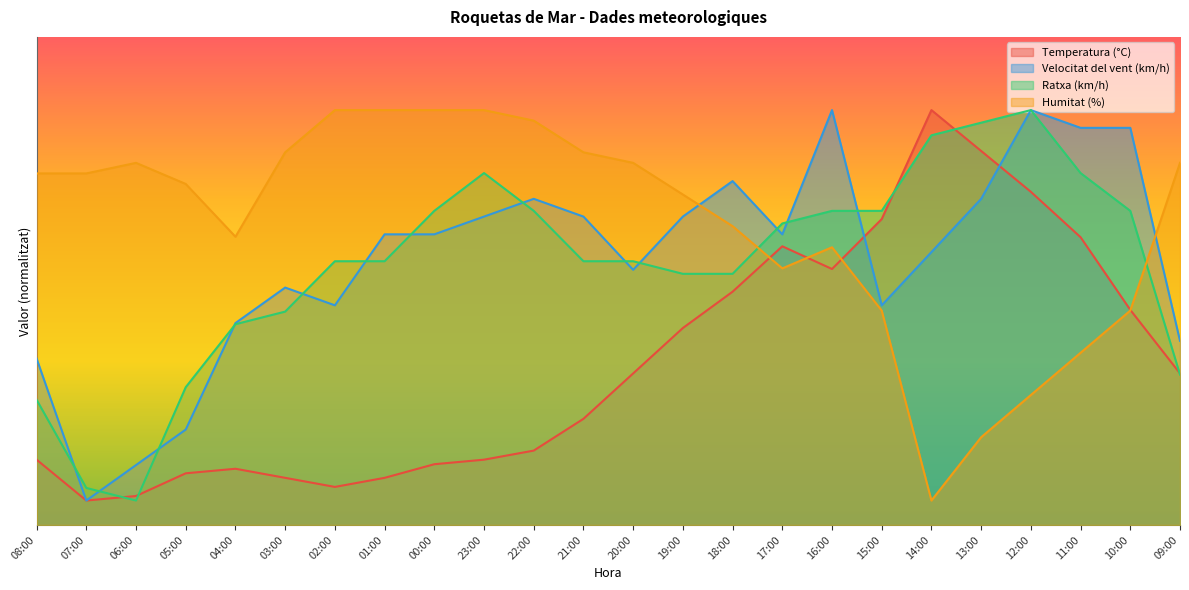

What is the label of the 16th point from the left?

17:00